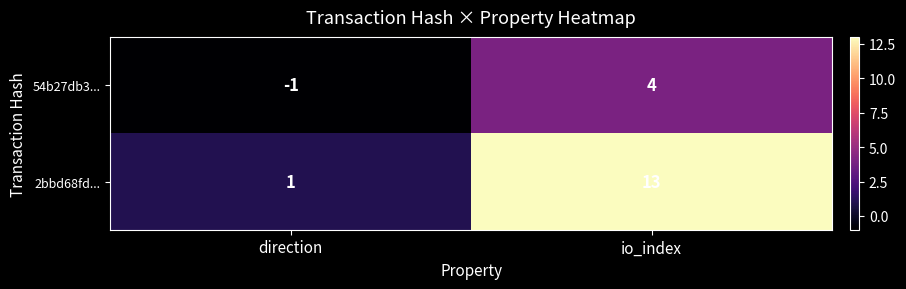

Is it true that 2bbd68fd... equals 13 at io_index?

True